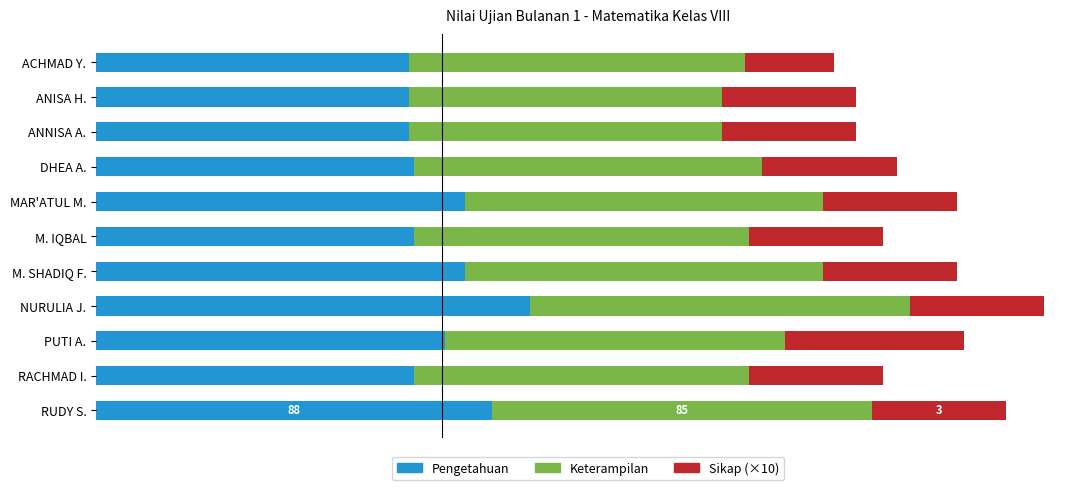

What are all the series names shown in the legend?

Pengetahuan, Keterampilan, Sikap (×10)